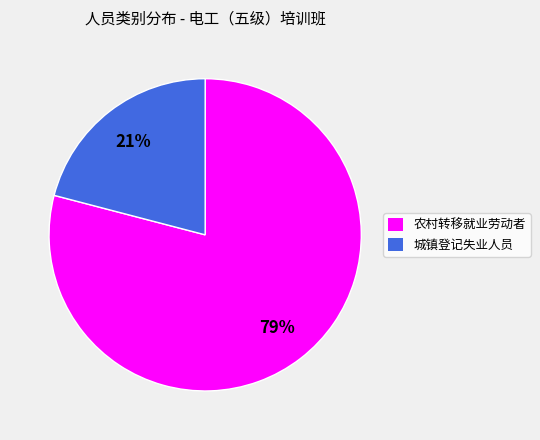

What percentage is the 农村转移就业劳动者 slice, to the nearest percent?

79%